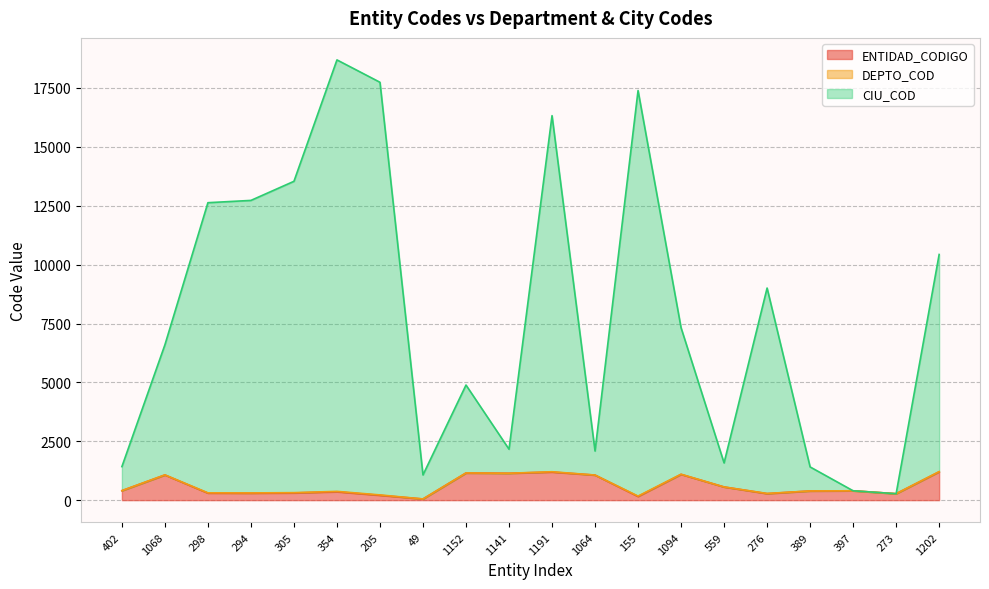

The value of ENTIDAD_CODIGO at 1064 is 1064. True or false?

True